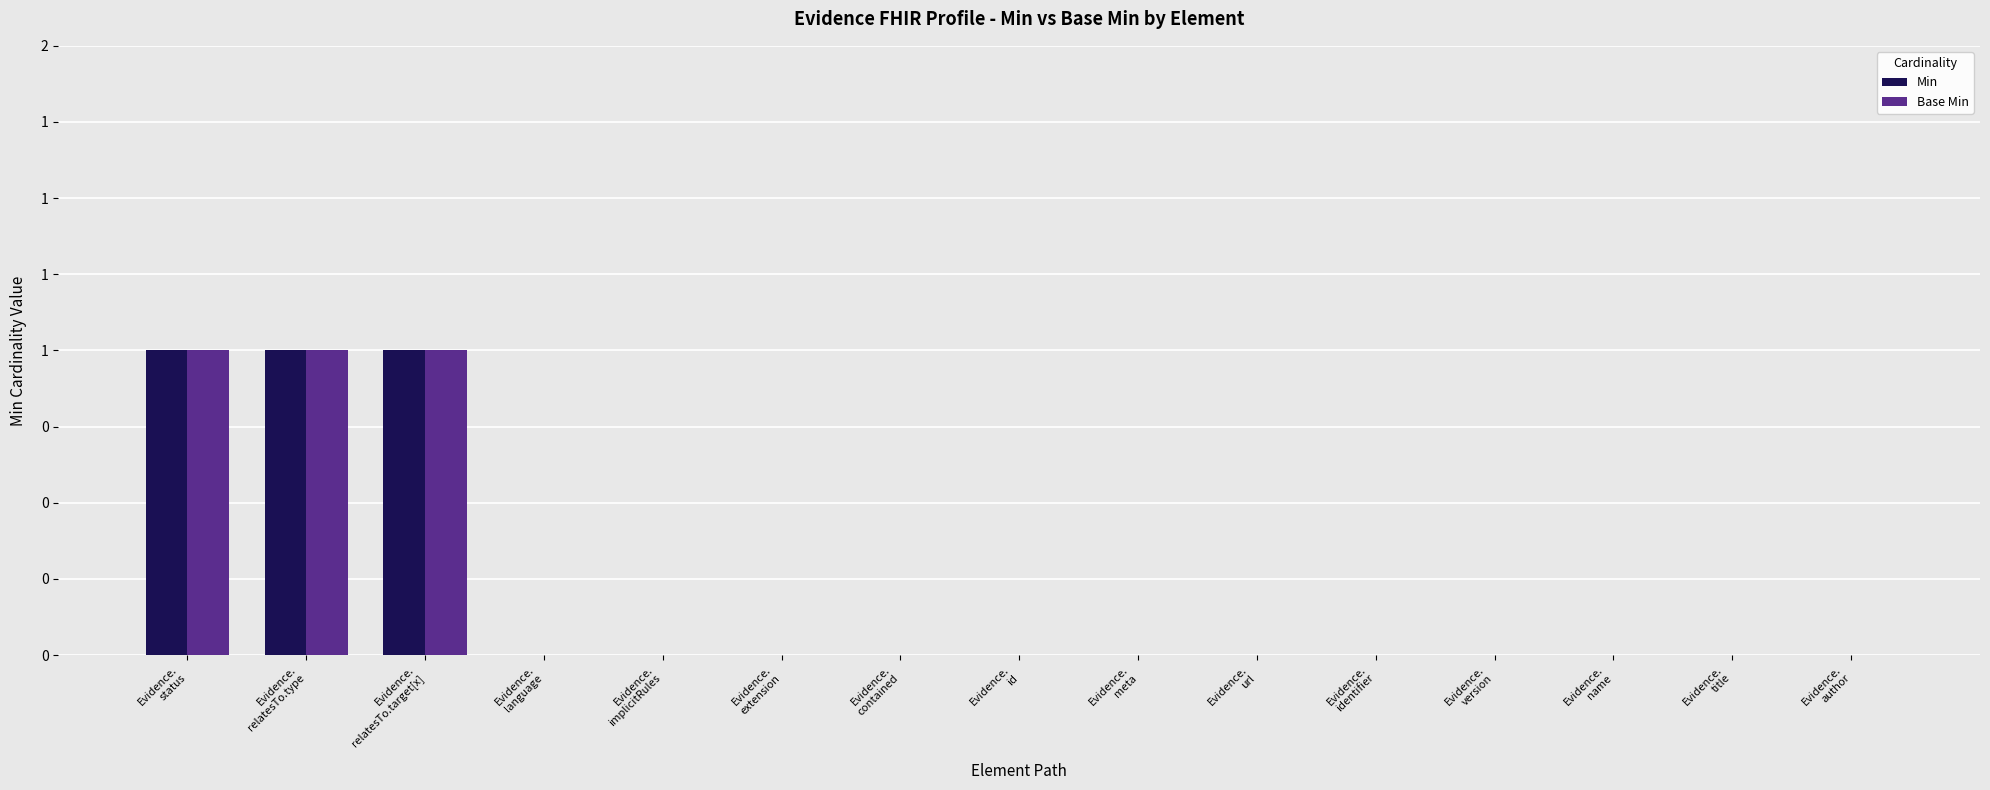

Which series has the largest total across all categories?

Min